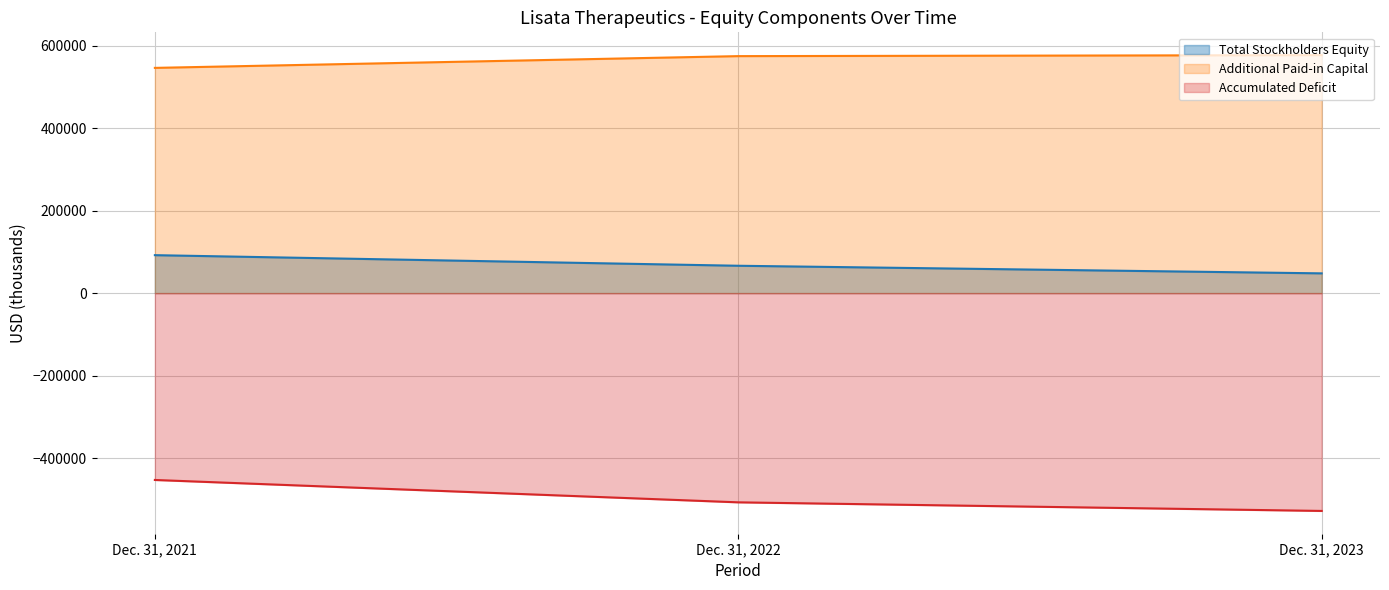

Rank the categories by value from highest to lowest.

Dec. 31, 2021, Dec. 31, 2022, Dec. 31, 2023